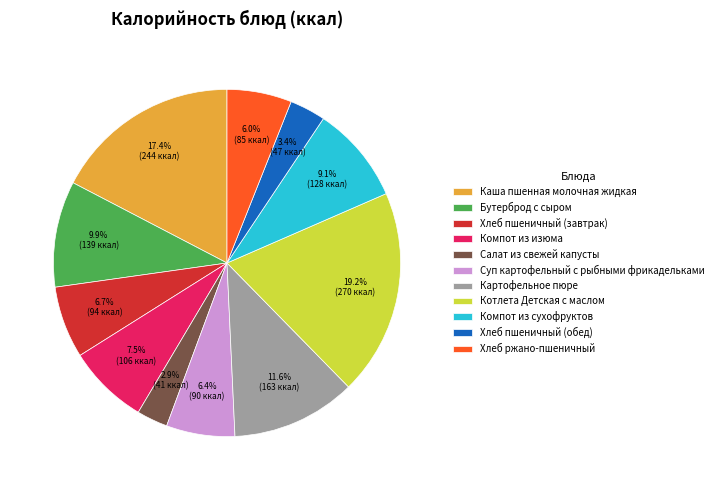

To the nearest percent, what is the difference between the largest and smallest slice percentages?

16%